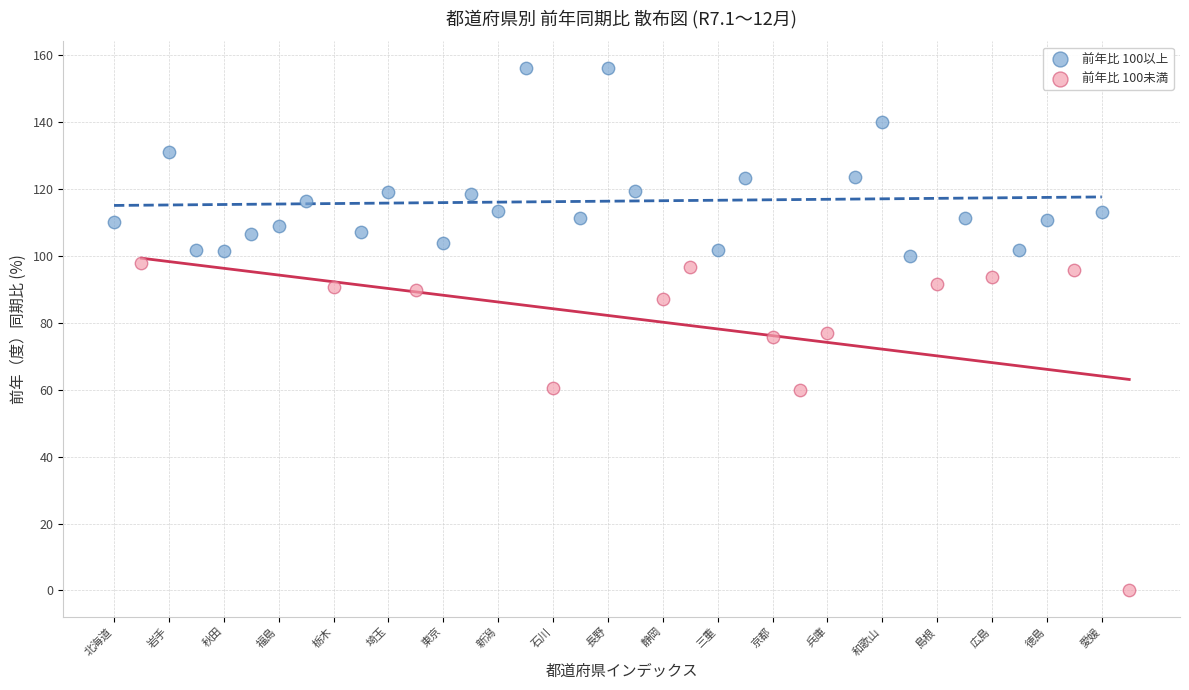

Which series contains the lowest Y value?

前年比 100未満